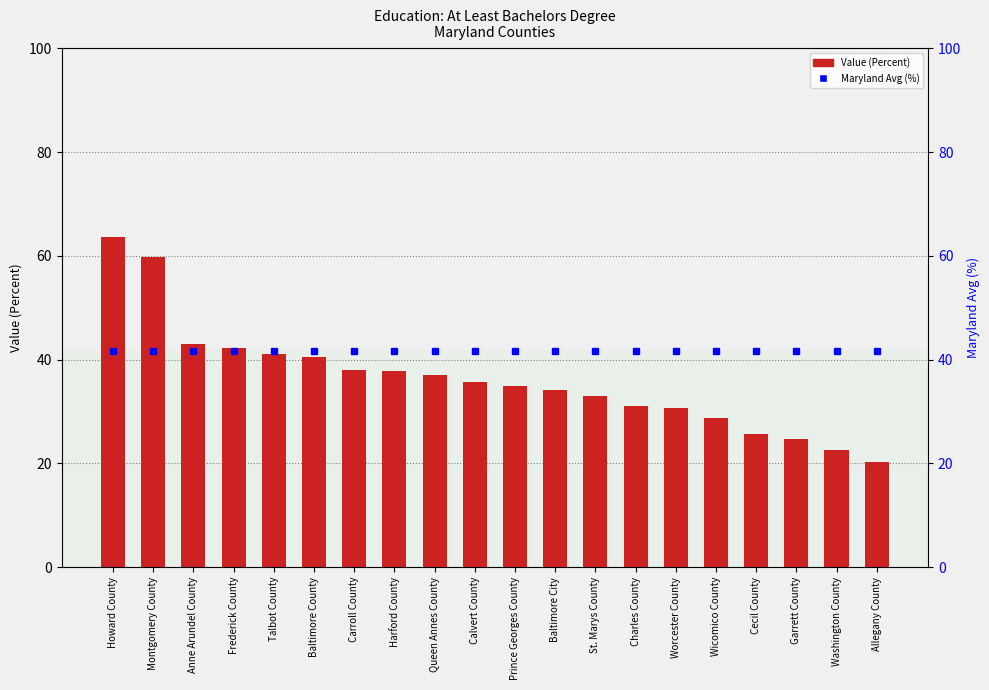

At Talbot County, list the series in order from smallest to largest.

Value (Percent), Maryland Avg (%)